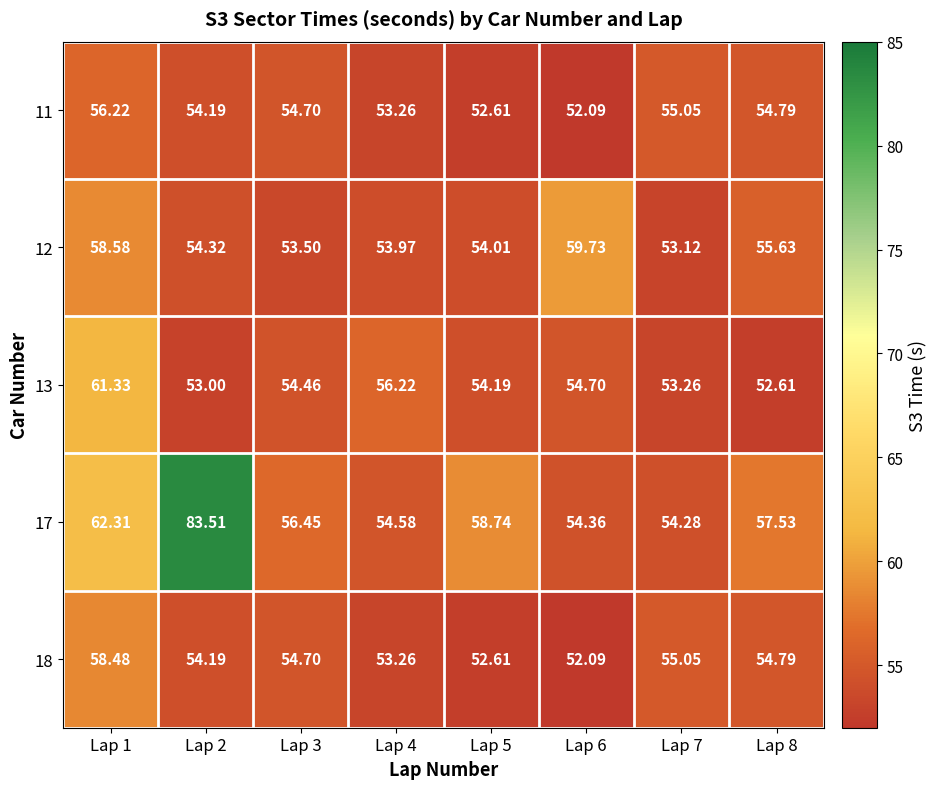

How many series are shown in this chart?

5